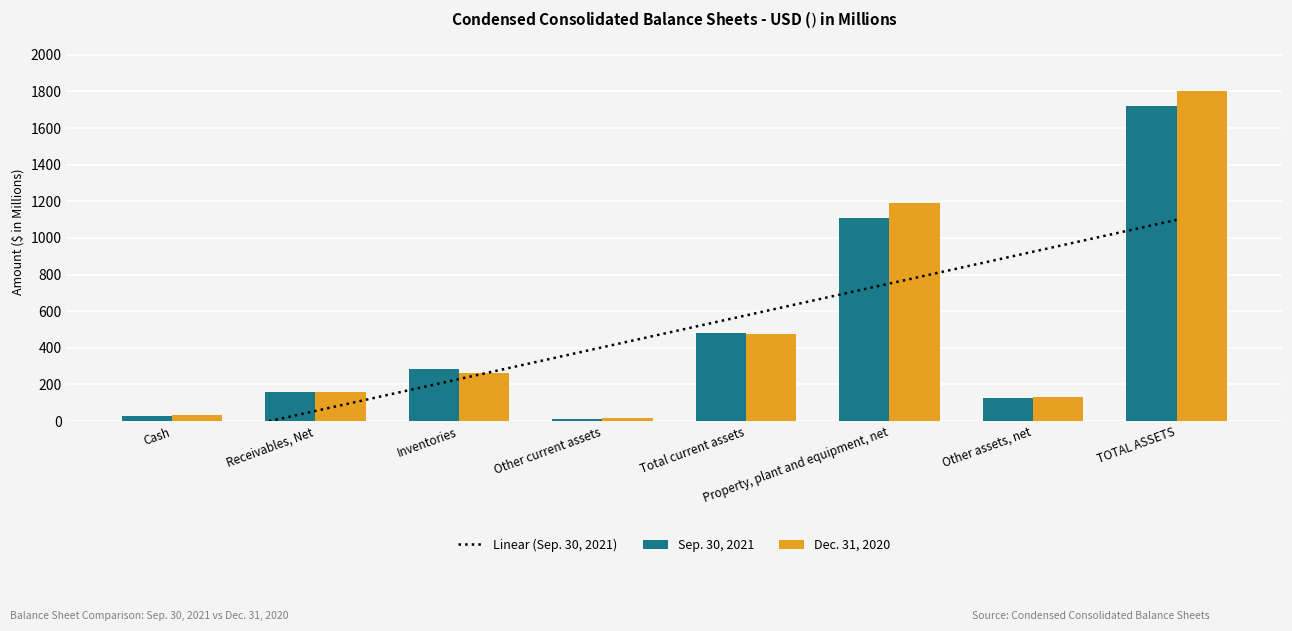

Rank the series by their maximum value, from highest to lowest.

Dec. 31, 2020, Sep. 30, 2021